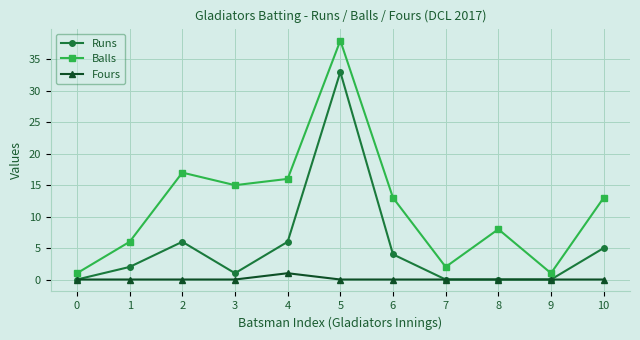

What is the maximum value shown in the chart?

38